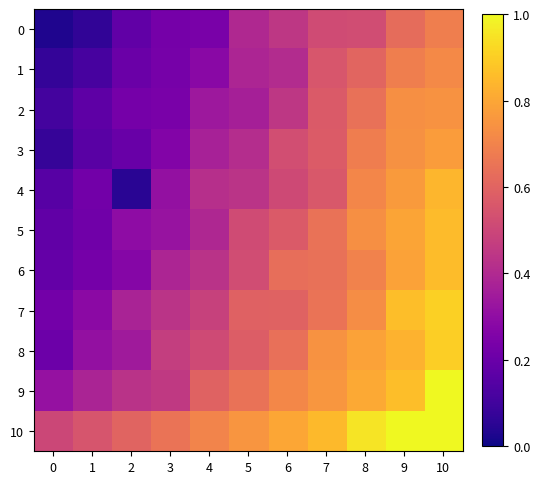

Reading left to right, list all the values displayed in this chart.

0: 0=0.0	1=0.1	2=0.2	3=0.2	4=0.2	5=0.4	6=0.4	7=0.5	8=0.5	9=0.6	10=0.7
1: 0=0.1	1=0.1	2=0.2	3=0.2	4=0.3	5=0.4	6=0.4	7=0.6	8=0.6	9=0.7	10=0.7
2: 0=0.1	1=0.2	2=0.2	3=0.2	4=0.3	5=0.4	6=0.4	7=0.6	8=0.6	9=0.7	10=0.7
3: 0=0.1	1=0.2	2=0.2	3=0.3	4=0.4	5=0.4	6=0.5	7=0.6	8=0.7	9=0.7	10=0.8
4: 0=0.2	1=0.2	2=0.1	3=0.3	4=0.4	5=0.4	6=0.5	7=0.6	8=0.7	9=0.8	10=0.8
5: 0=0.2	1=0.2	2=0.3	3=0.3	4=0.4	5=0.5	6=0.6	7=0.6	8=0.7	9=0.8	10=0.9
6: 0=0.2	1=0.2	2=0.3	3=0.4	4=0.4	5=0.5	6=0.6	7=0.6	8=0.7	9=0.8	10=0.9
7: 0=0.2	1=0.3	2=0.4	3=0.4	4=0.5	5=0.6	6=0.6	7=0.7	8=0.7	9=0.9	10=0.9
8: 0=0.2	1=0.3	2=0.3	3=0.5	4=0.5	5=0.6	6=0.6	7=0.7	8=0.8	9=0.8	10=0.9
9: 0=0.3	1=0.4	2=0.4	3=0.5	4=0.6	5=0.6	6=0.7	7=0.8	8=0.8	9=0.9	10=1.0
10: 0=0.5	1=0.6	2=0.6	3=0.7	4=0.7	5=0.8	6=0.8	7=0.8	8=0.9	9=1.0	10=1.0